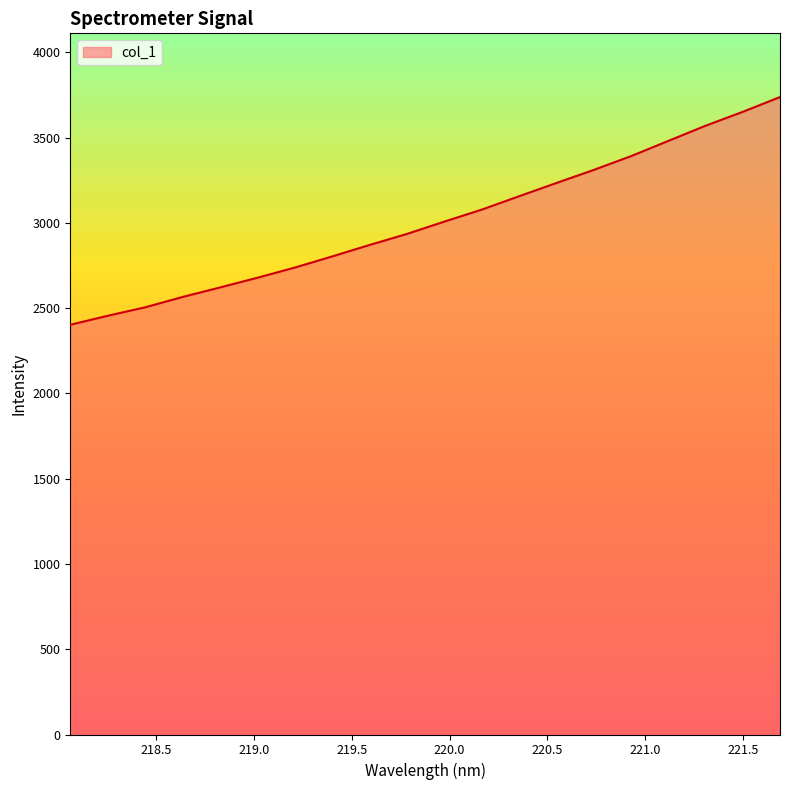

True or false: the data has more than 0 interior local peaks.

False